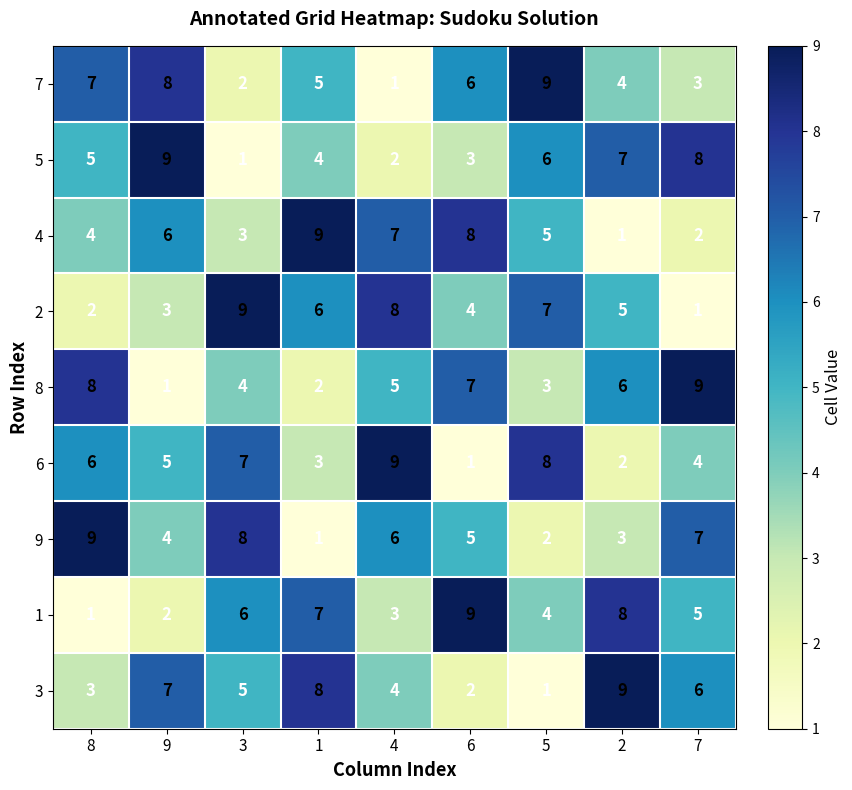

Rank the categories by 4 value from highest to lowest.

1, 6, 4, 9, 5, 8, 3, 7, 2